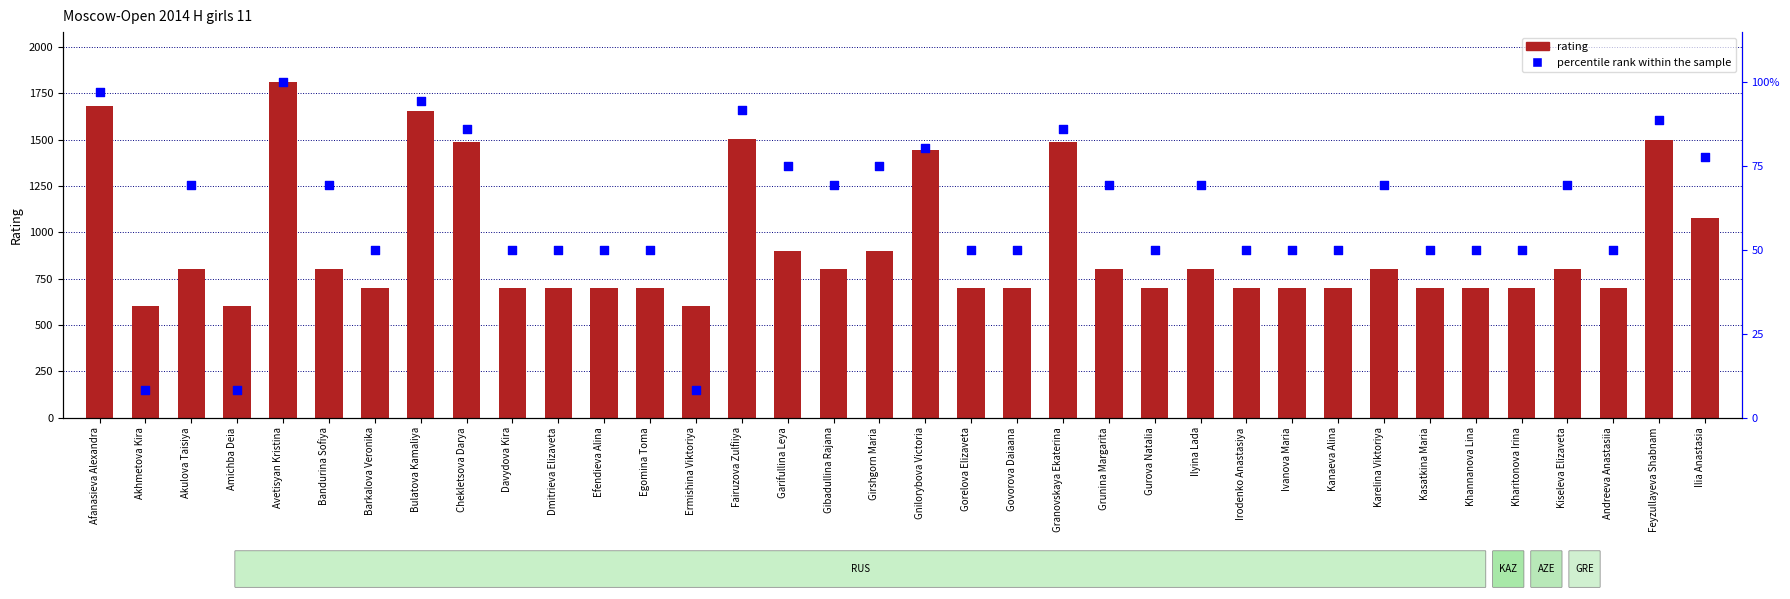

What are all the series names shown in the legend?

rating, percentile rank within the sample